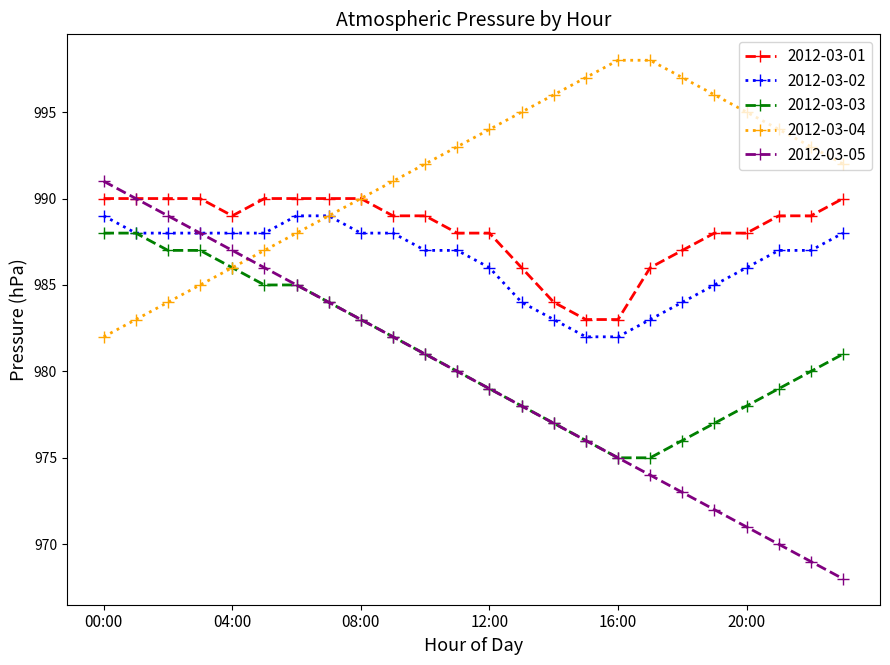

Reading left to right, transcribe all the data shown in this chart.

2012-03-01: 990	990	990	990	989	990	990	990	990	989	989	988	988	986	984	983	983	986	987	988	988	989	989	990
2012-03-02: 989	988	988	988	988	988	989	989	988	988	987	987	986	984	983	982	982	983	984	985	986	987	987	988
2012-03-03: 988	988	987	987	986	985	985	984	983	982	981	980	979	978	977	976	975	975	976	977	978	979	980	981
2012-03-04: 982	983	984	985	986	987	988	989	990	991	992	993	994	995	996	997	998	998	997	996	995	994	993	992
2012-03-05: 991	990	989	988	987	986	985	984	983	982	981	980	979	978	977	976	975	974	973	972	971	970	969	968